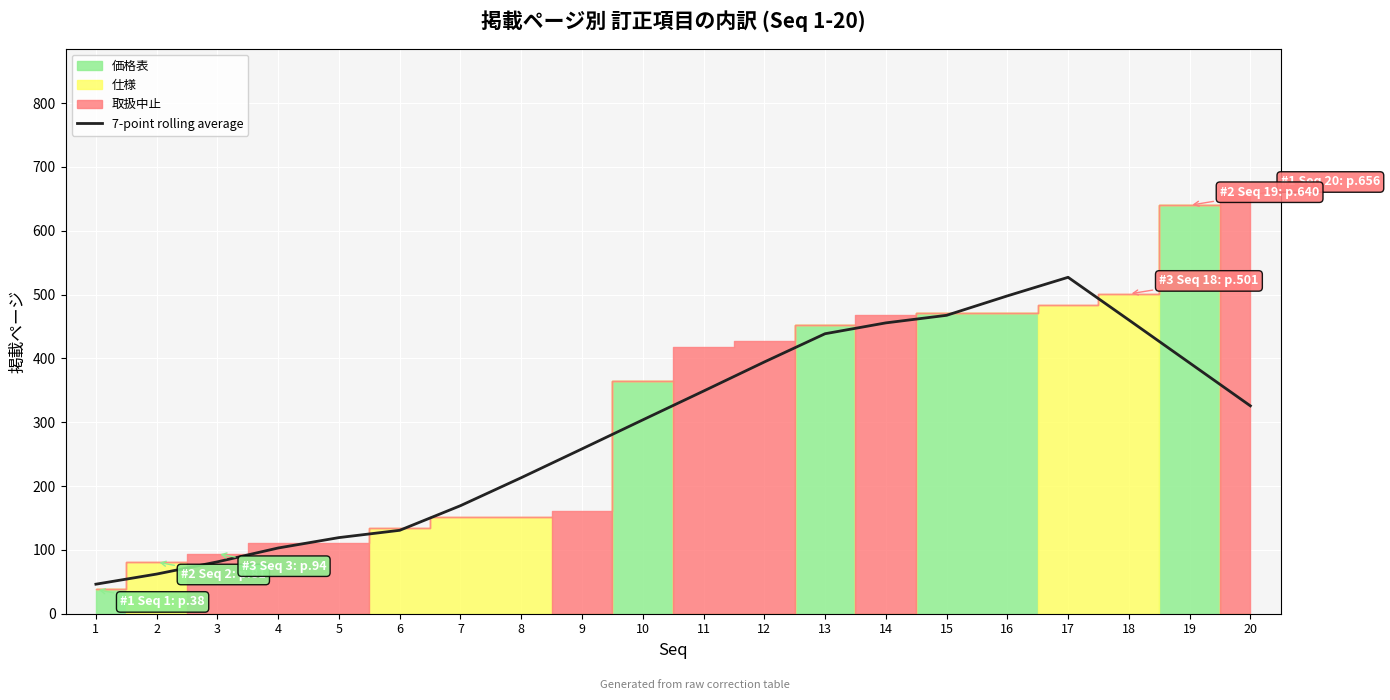

True or false: the data shows 453.7 at 9.

False